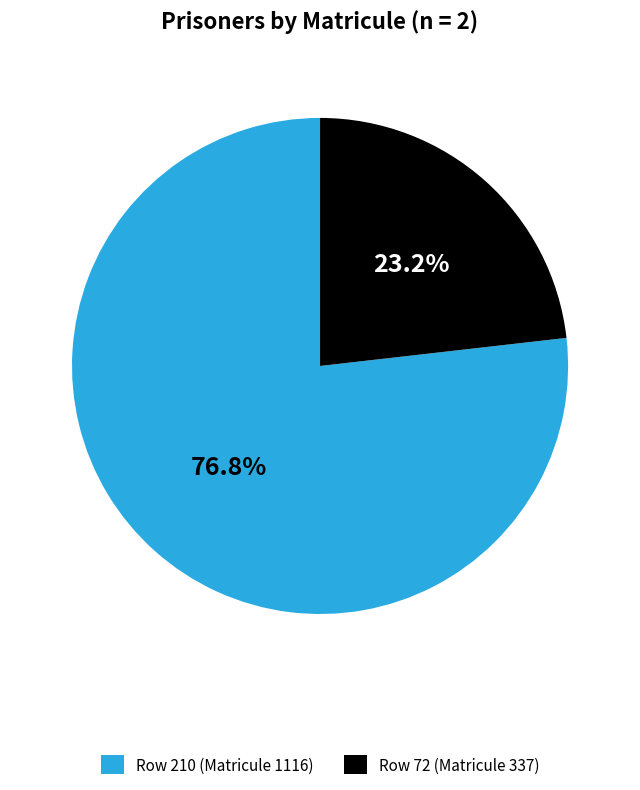

Count the number of slices in the pie.

2